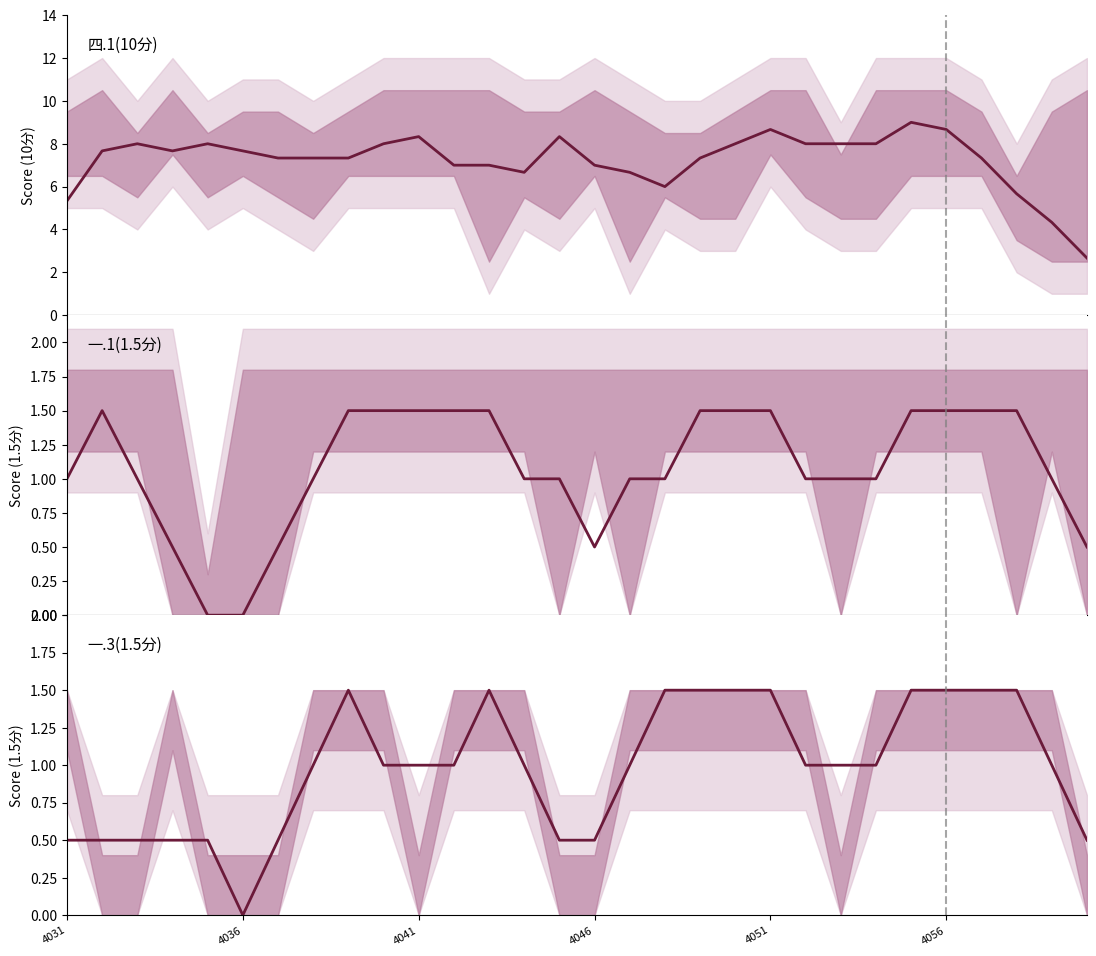

What is the difference between the maximum and minimum values in the 一.3(1.5分) series?

1.5